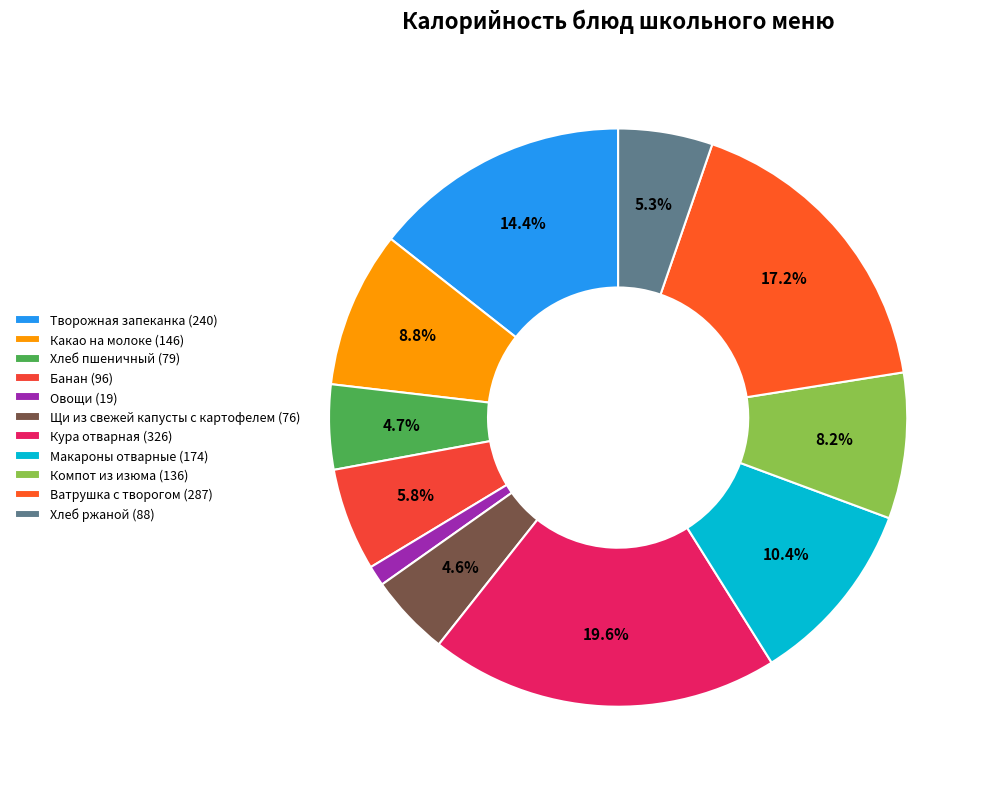

Count the number of slices in the pie.

11